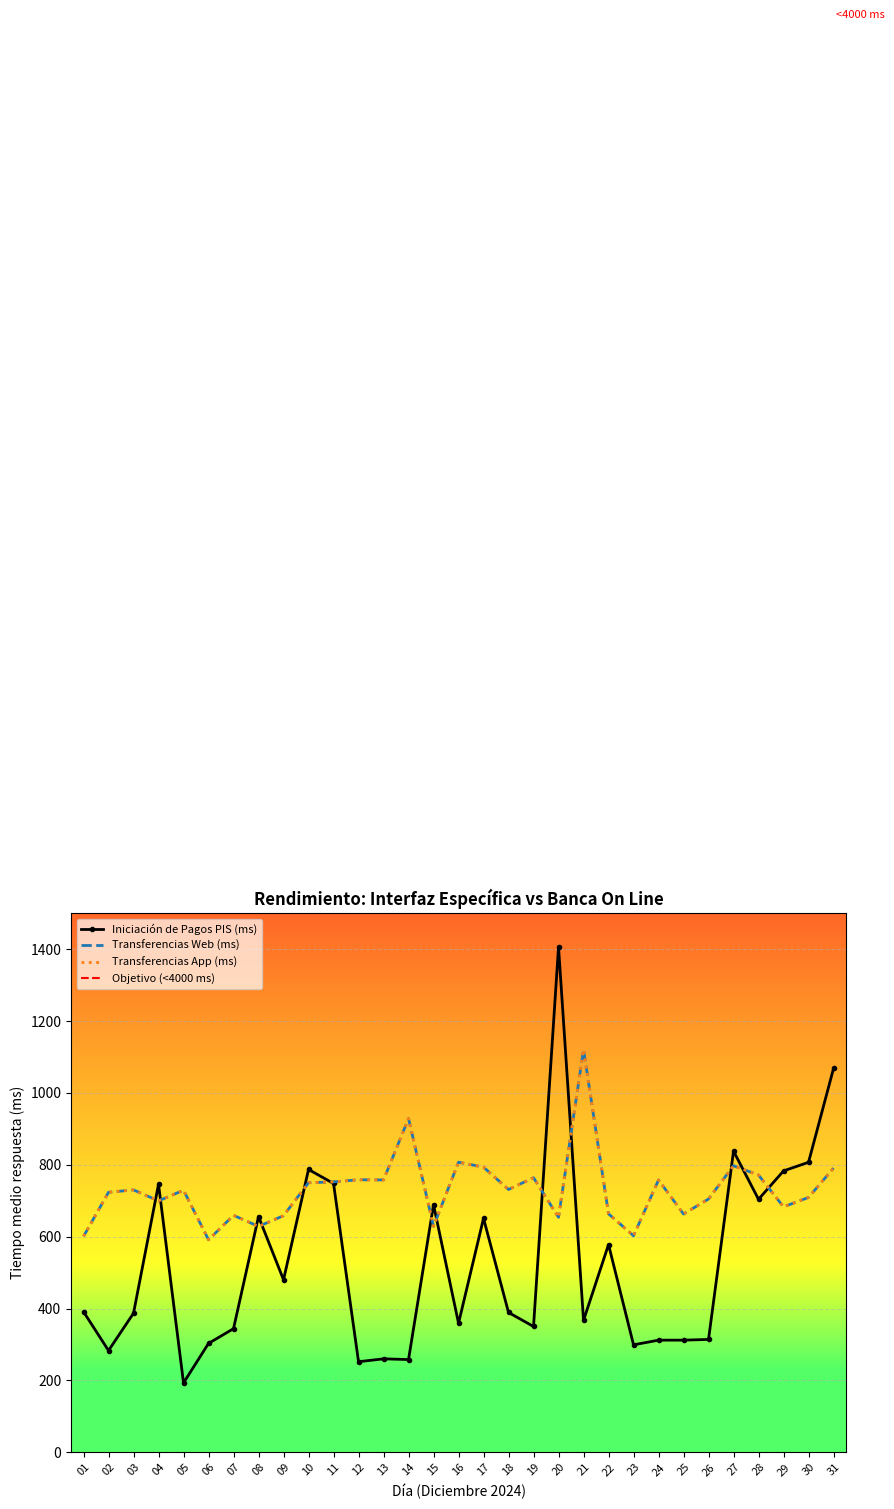

At how many categories does at least one series exceed 594?

30